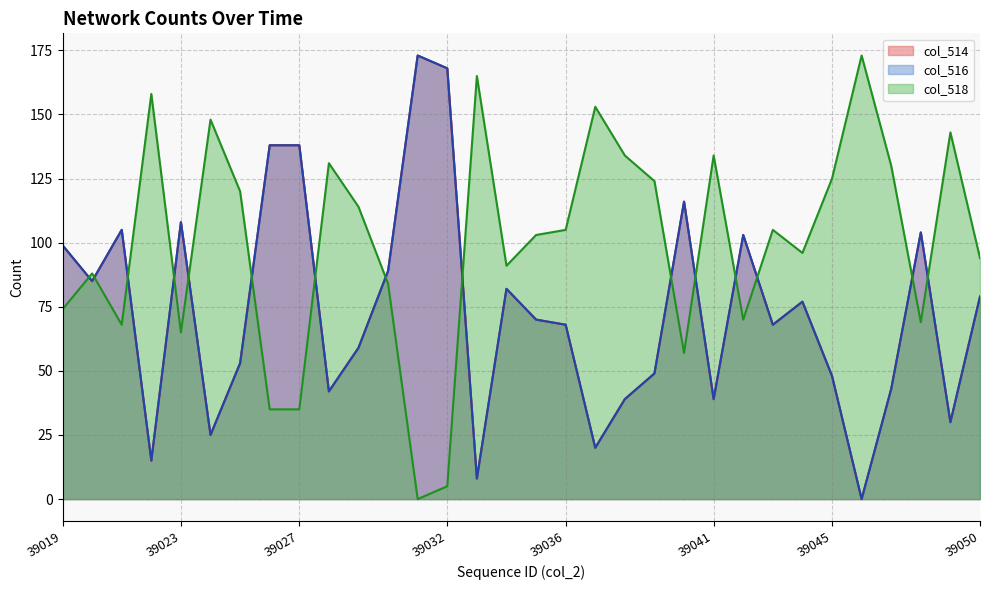

What is the total value across all series at 39019?

272